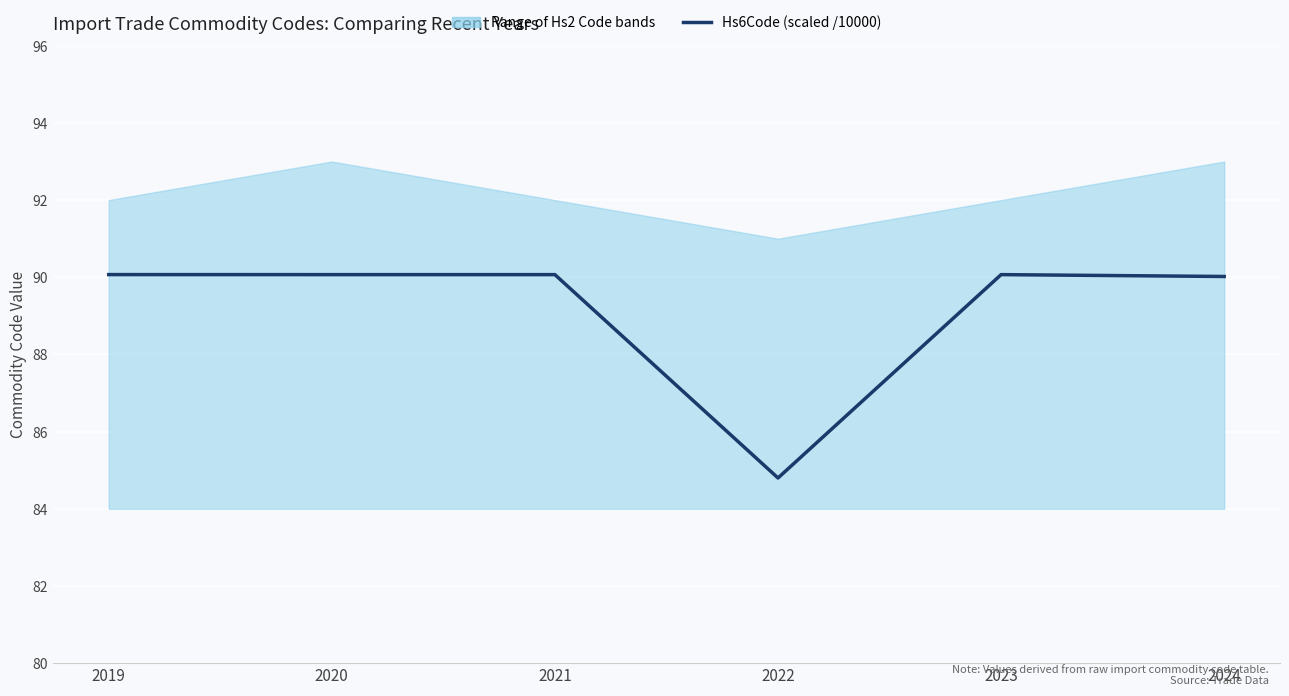

The value at 2023 is 90.1. True or false?

True